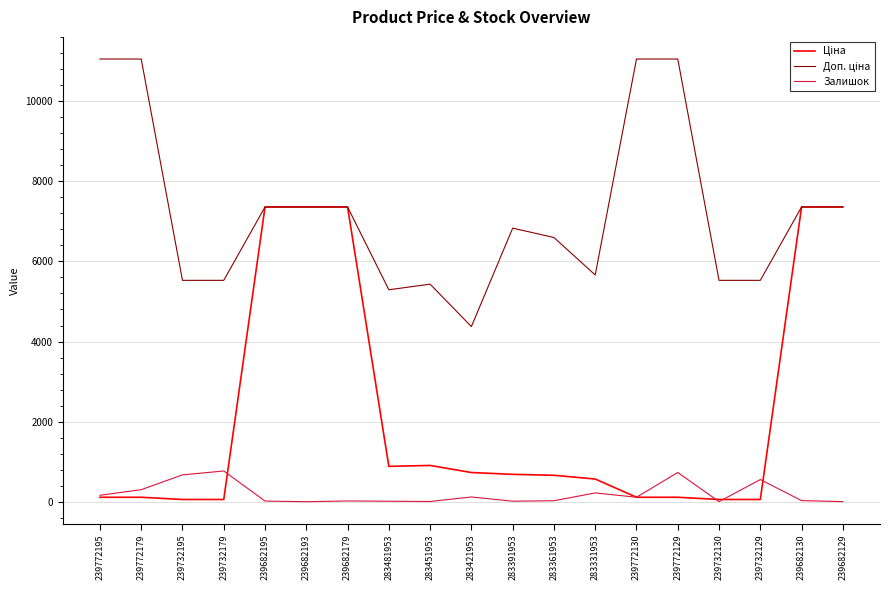

Is this an area chart (filled region under the line)?

No